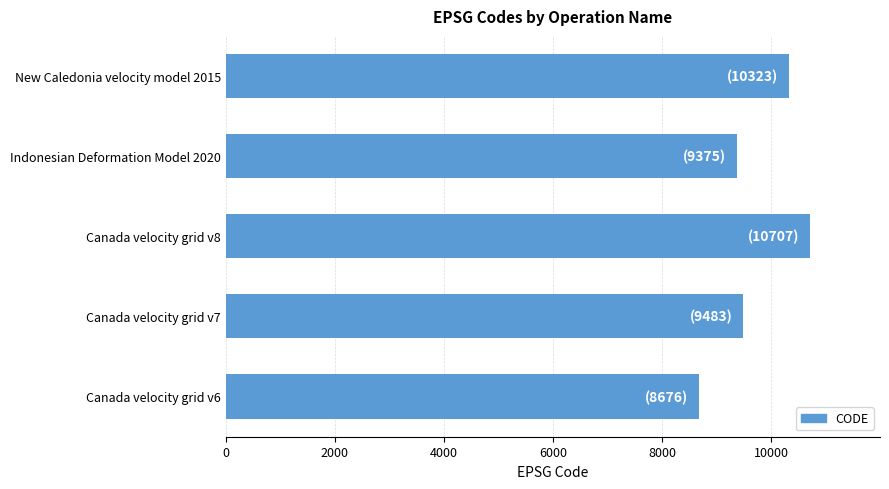

What is the change in value from Canada velocity grid v6 to New Caledonia velocity model 2015?

+1647